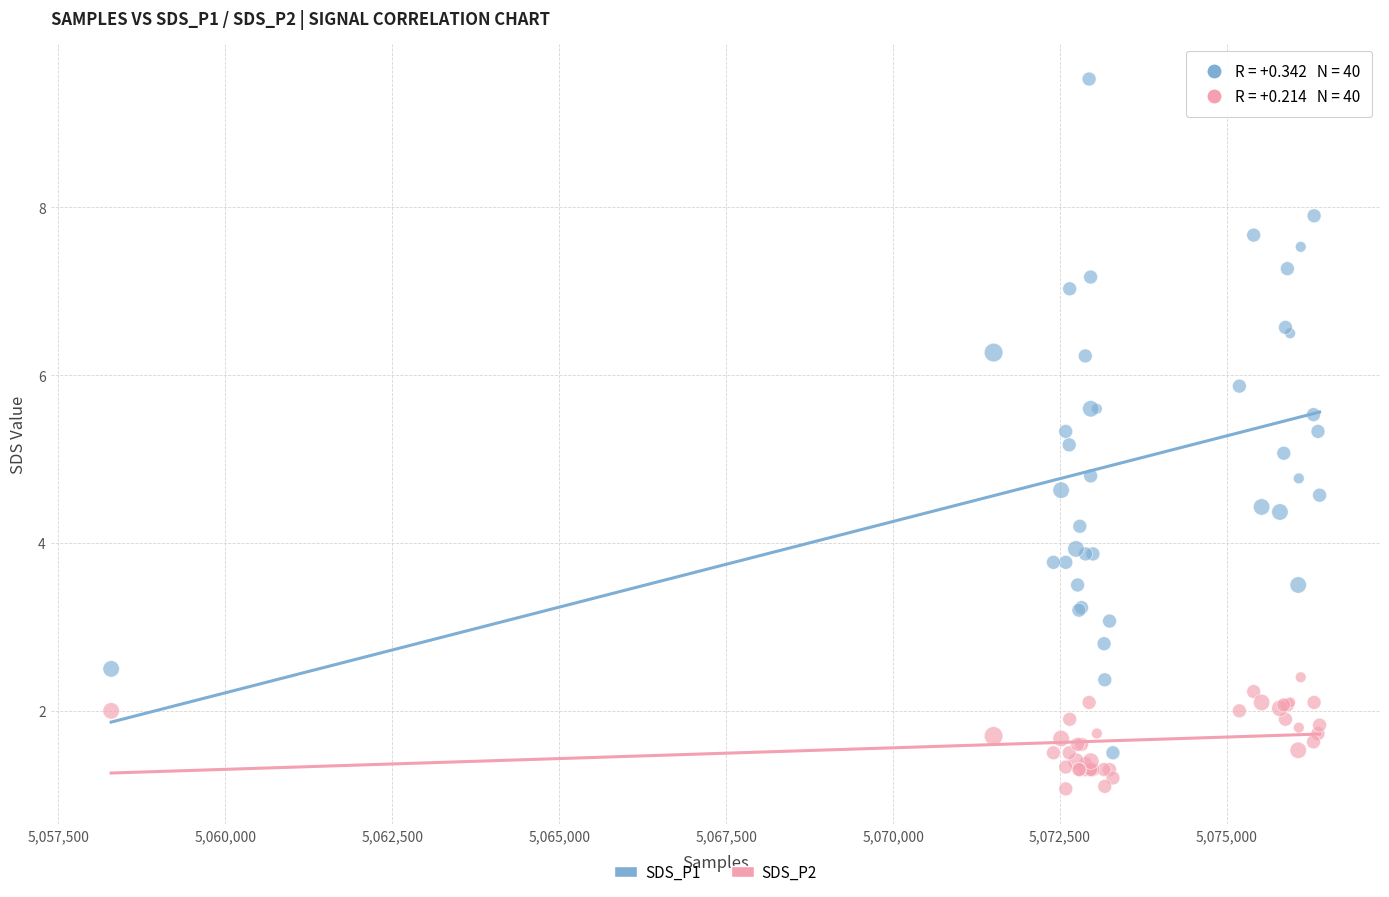

Which series contains the lowest Y value?

SDS_P2